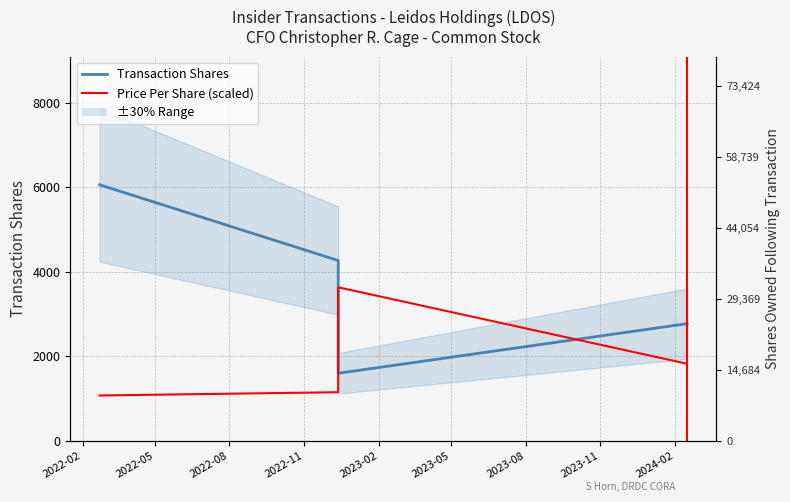

What is the spread (max minus min) of values at 2022-05?

3112.3